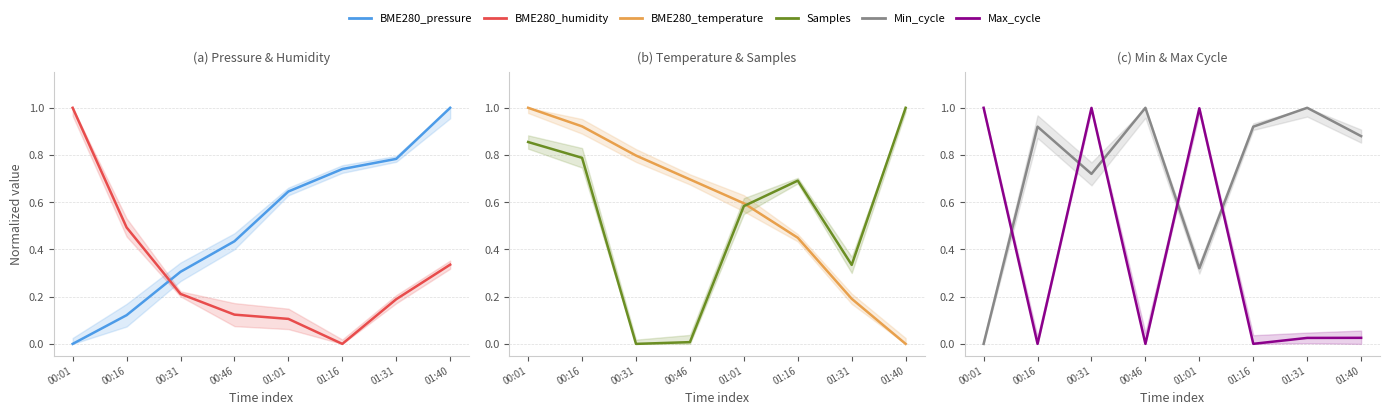

The value of BME280_temperature at 00:16 is 0.3. True or false?

False